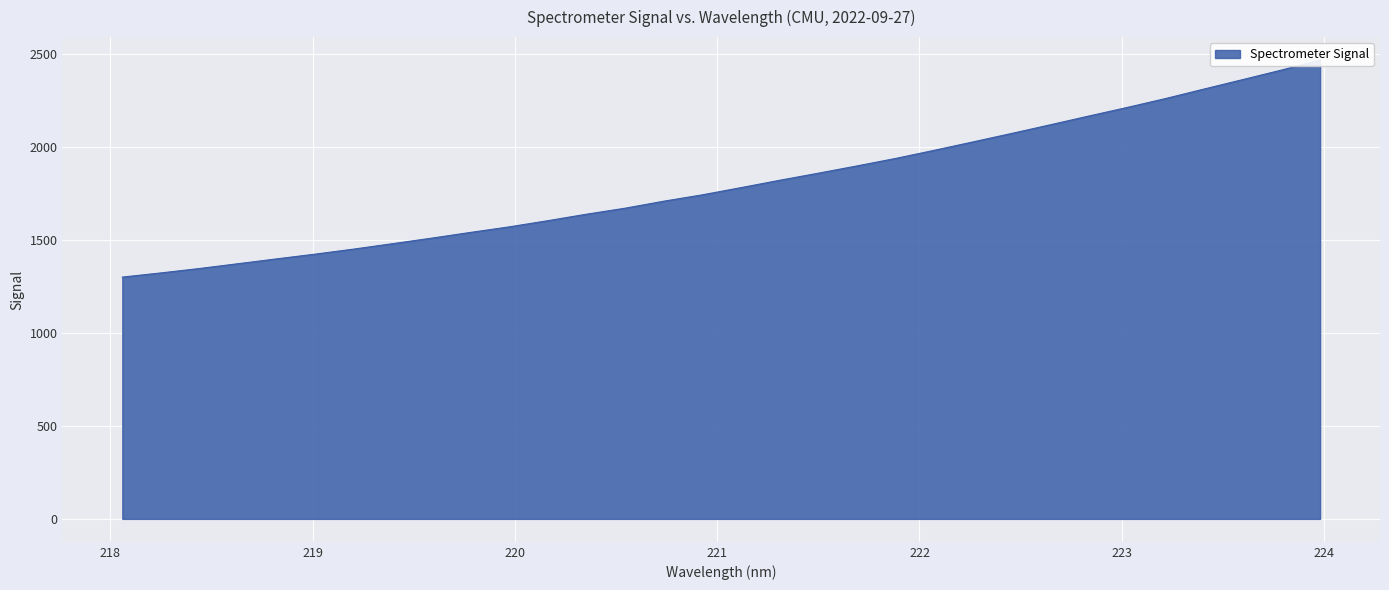

What is the difference between the values at 223.0264 and 221.8812?

274.6